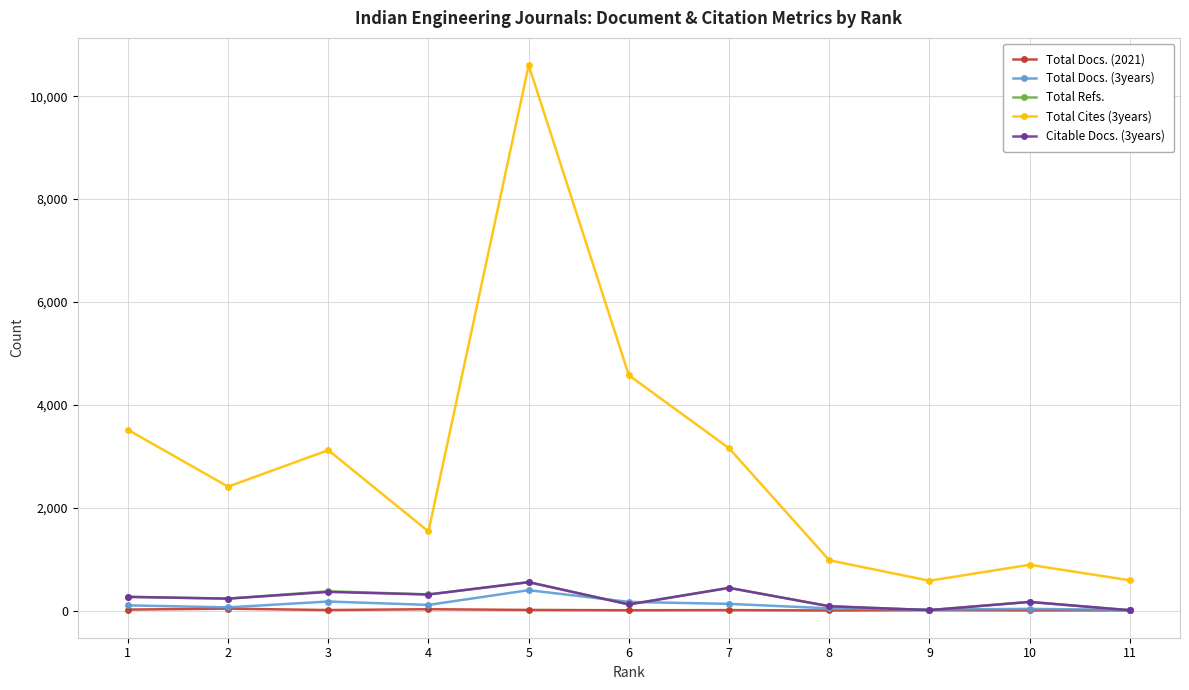

How many lines are shown in the chart?

5